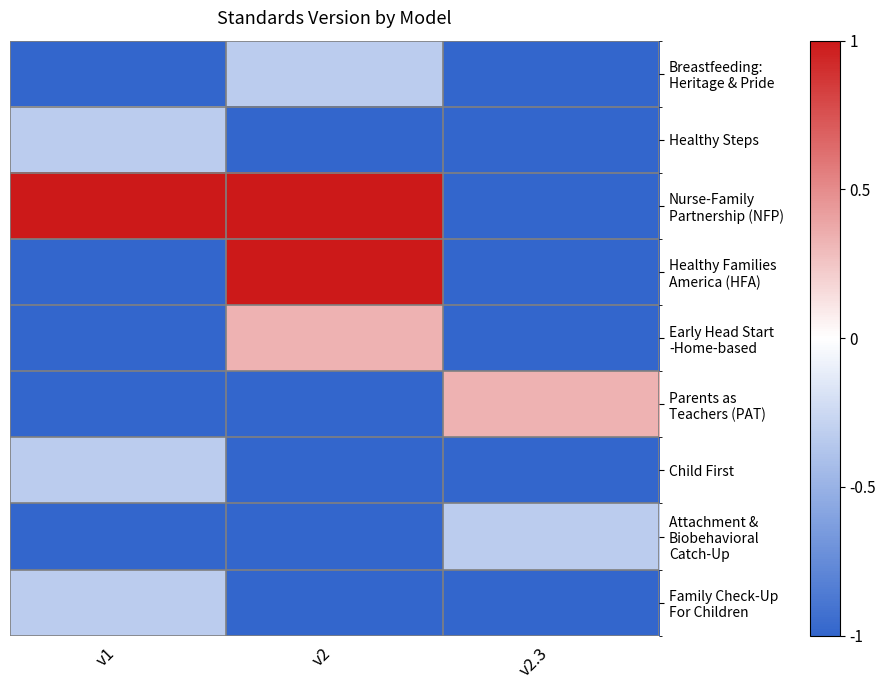

Which series has the largest total across all categories?

Nurse-Family Partnership (NFP)